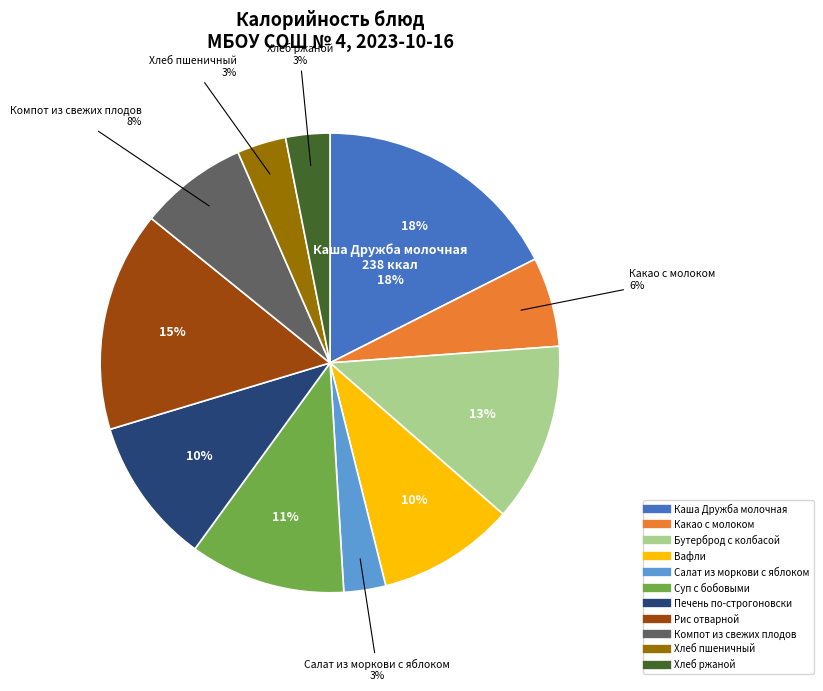

Combined, what portion of the pie is Хлеб пшеничный and Рис отварной?

18.9%